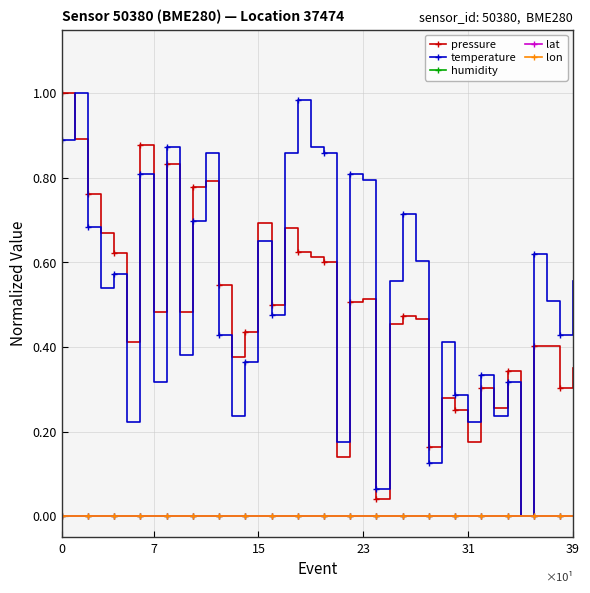

How many times do pressure and temperature cross each other?

10